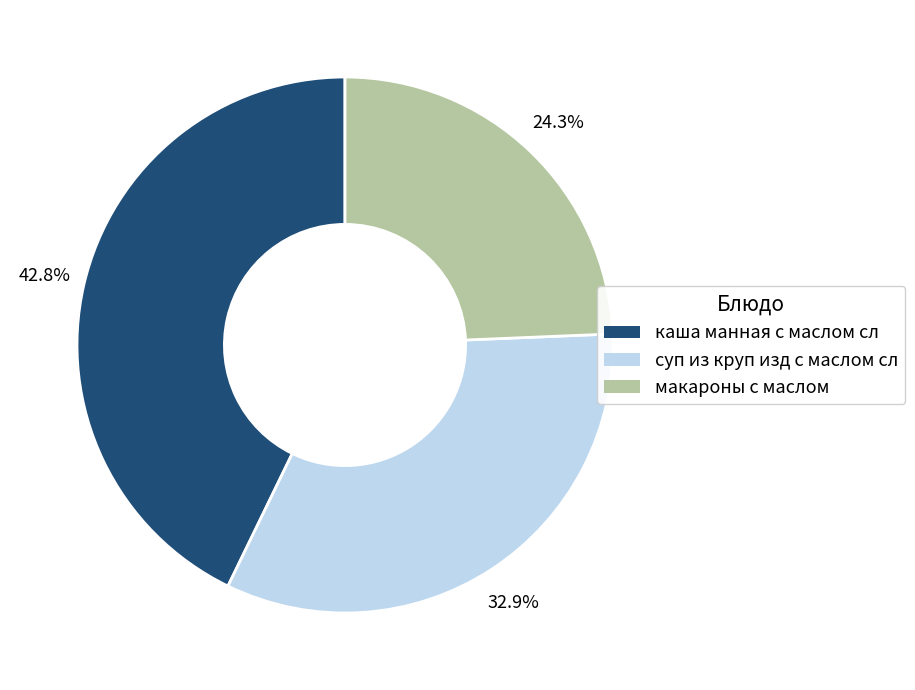

Do суп из круп изд с маслом сл and каша манная с маслом сл together represent more than half of the pie?

Yes